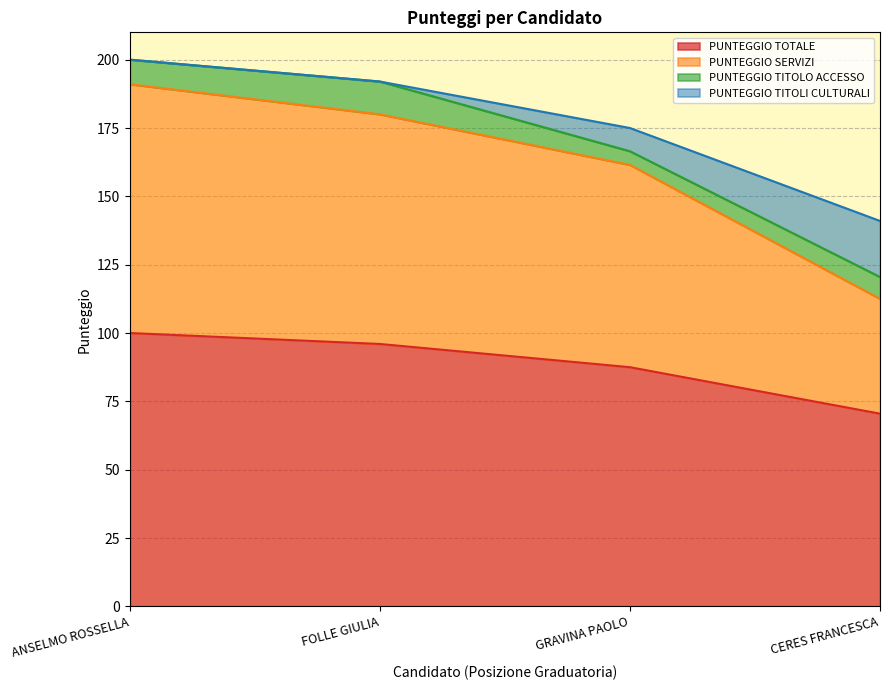

Is it true that PUNTEGGIO TOTALE equals 25.0 at CERES FRANCESCA?

False